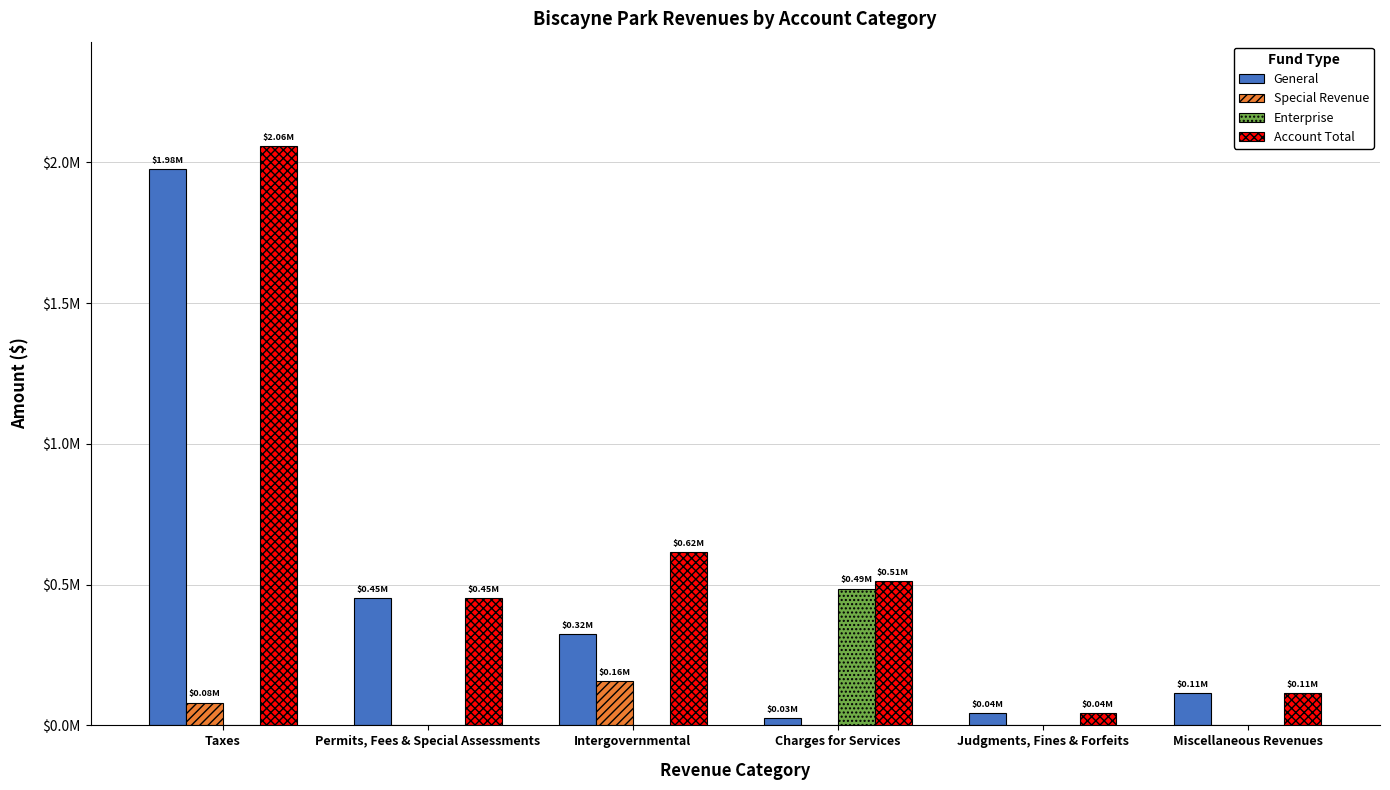

At which label does General first exceed 324091?

Taxes